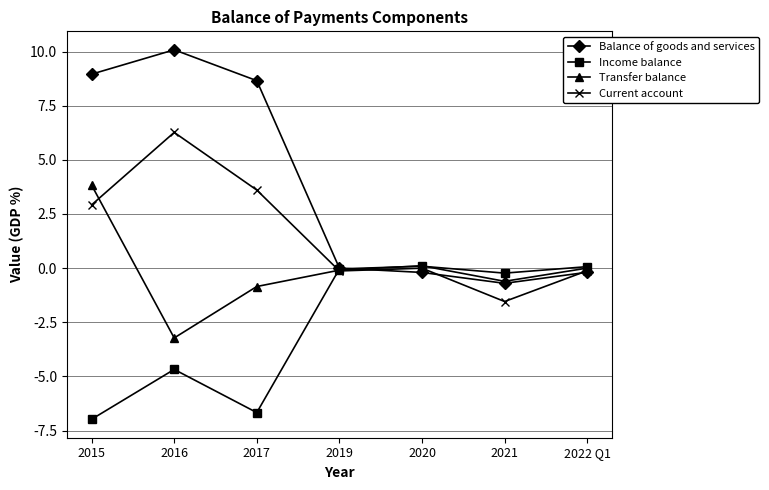

Where does the Transfer balance series first go above 0?

2015